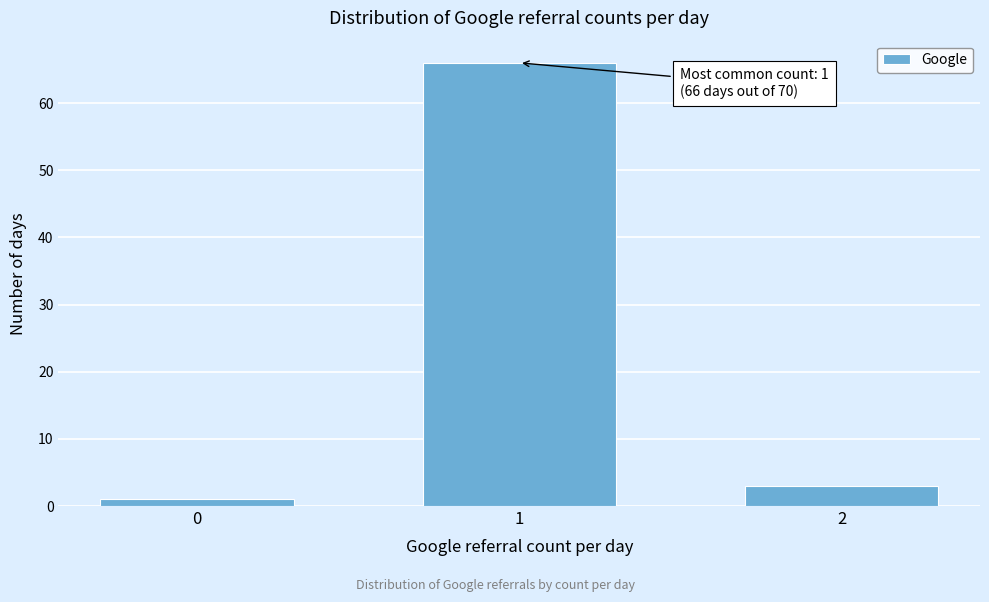

Reading left to right, list all the values displayed in this chart.

1	66	3